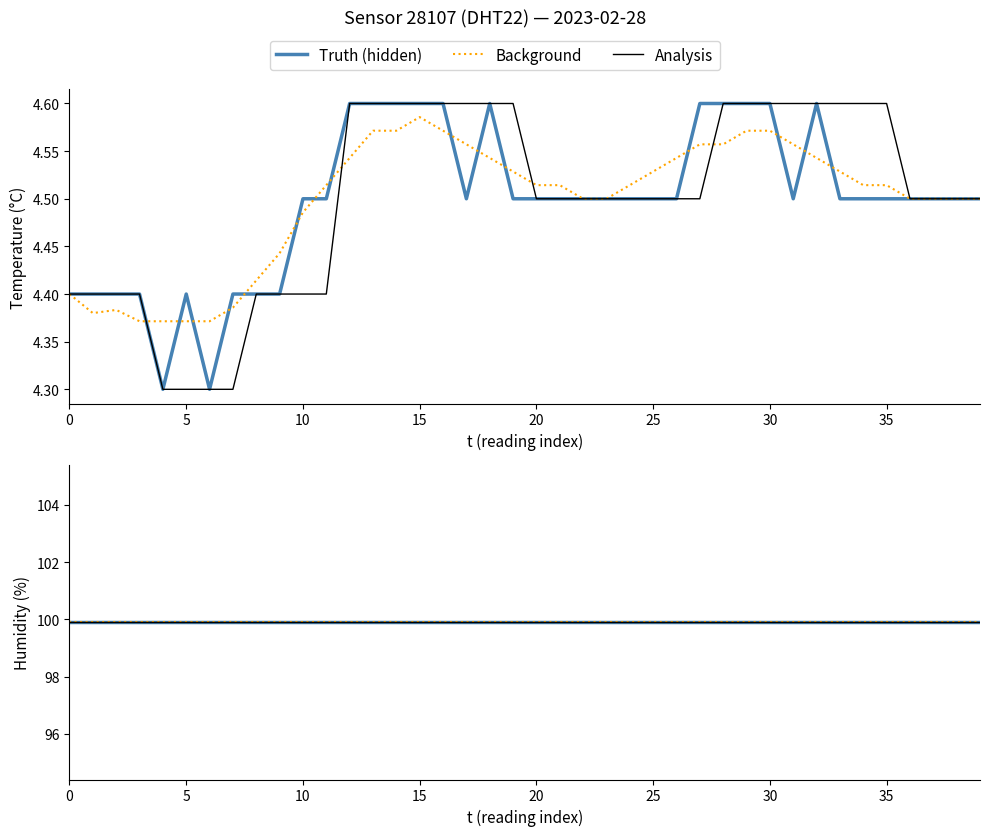

True or false: humidity has more than 2 interior local peaks.

False